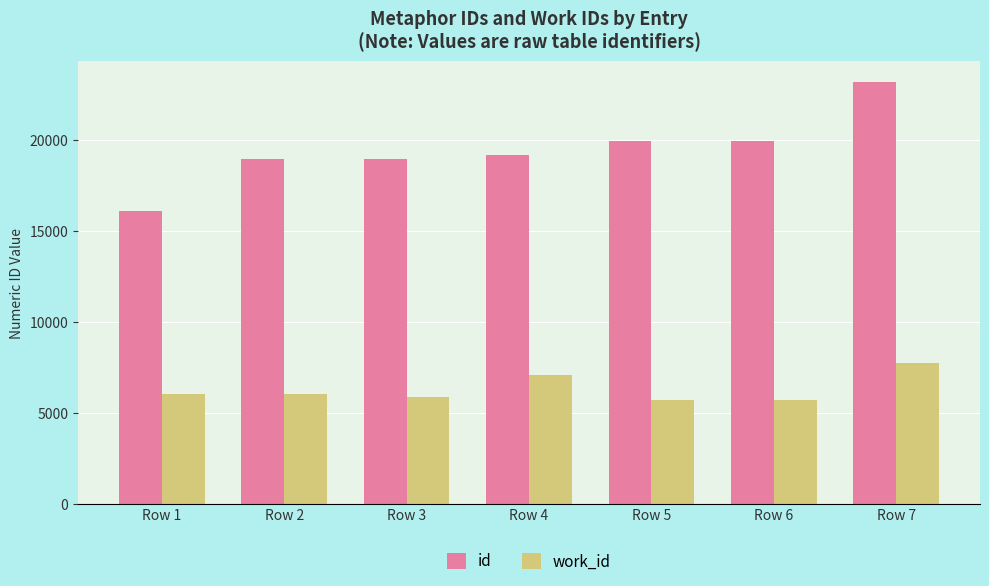

Rank the series at Row 6 from highest to lowest value.

id, work_id